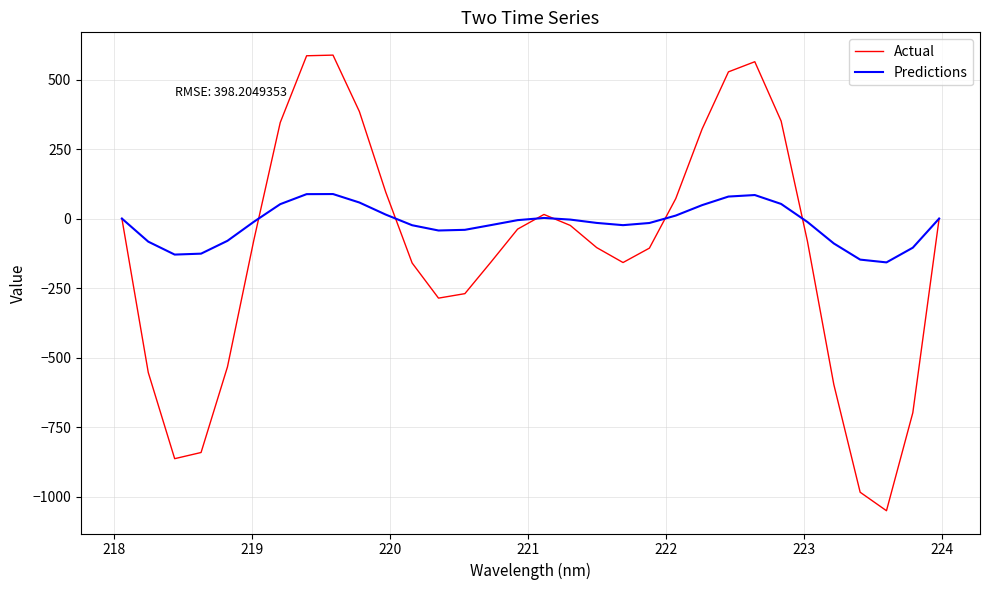

What is the smallest value displayed?

-1050.9